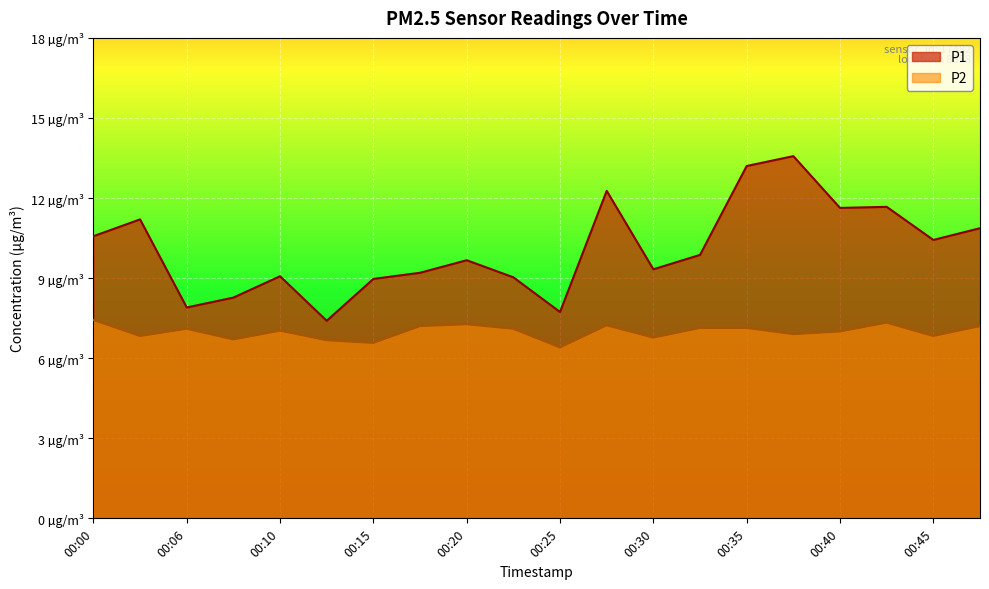

At which category does P2 reach its first local valley?

00:03